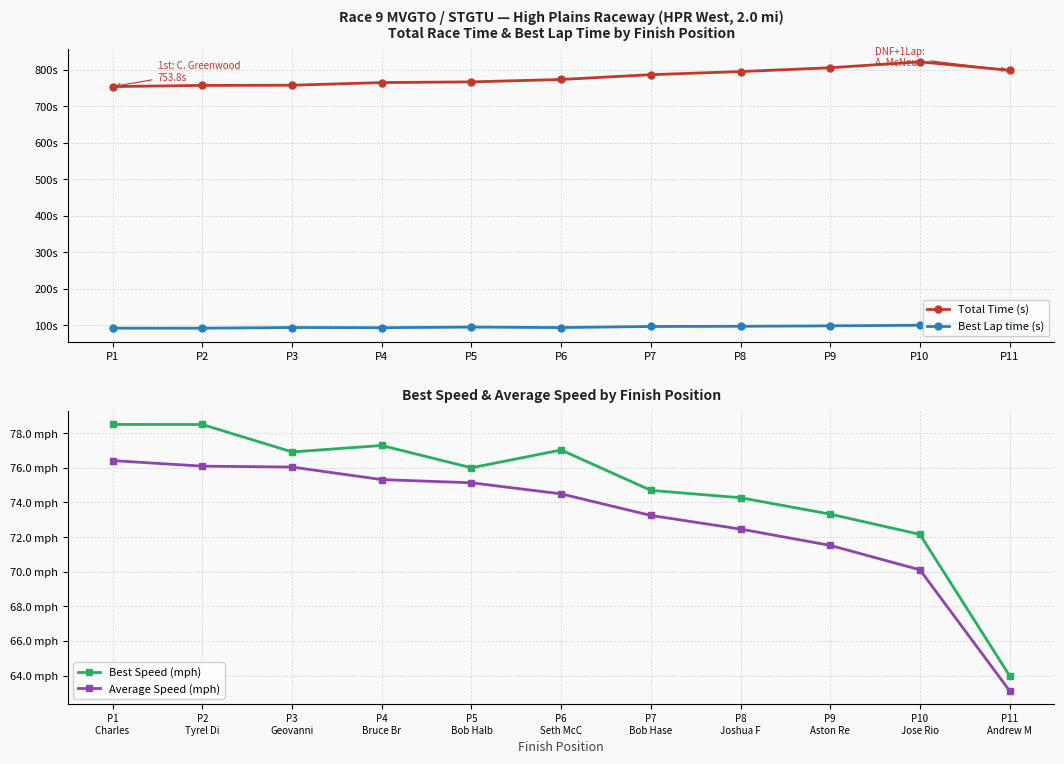

List the series in order of their peak value, highest first.

Total Time (s), Best Lap time (s), Best Speed (mph), Average Speed (mph)